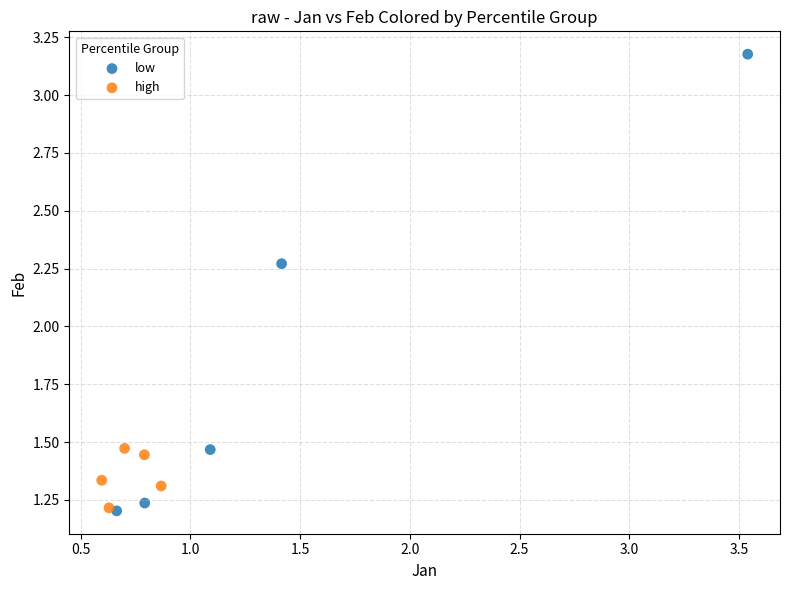

Which series has the widest spread of Y values?

low